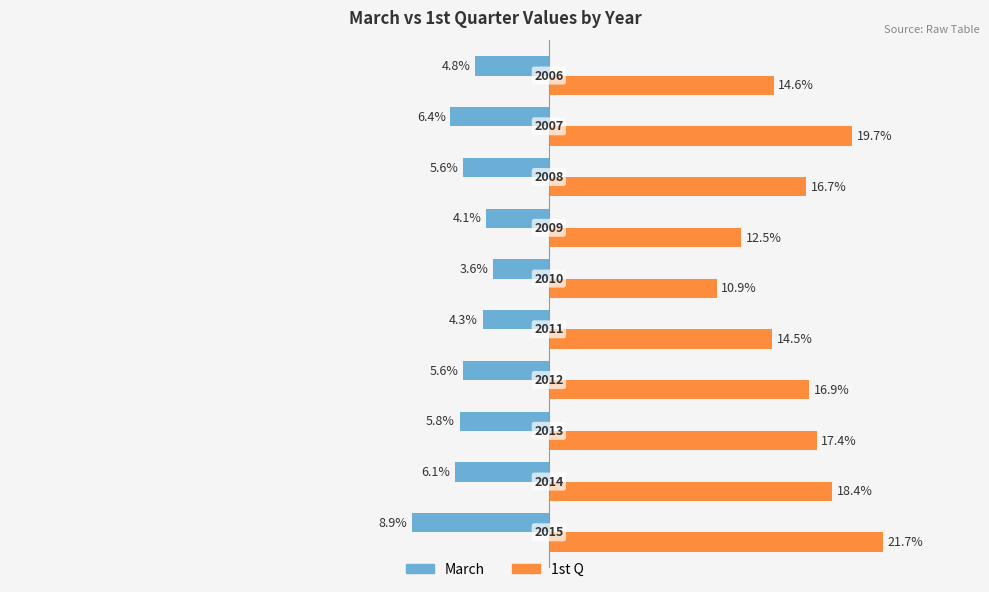

What are all the series names shown in the legend?

March, 1st Q